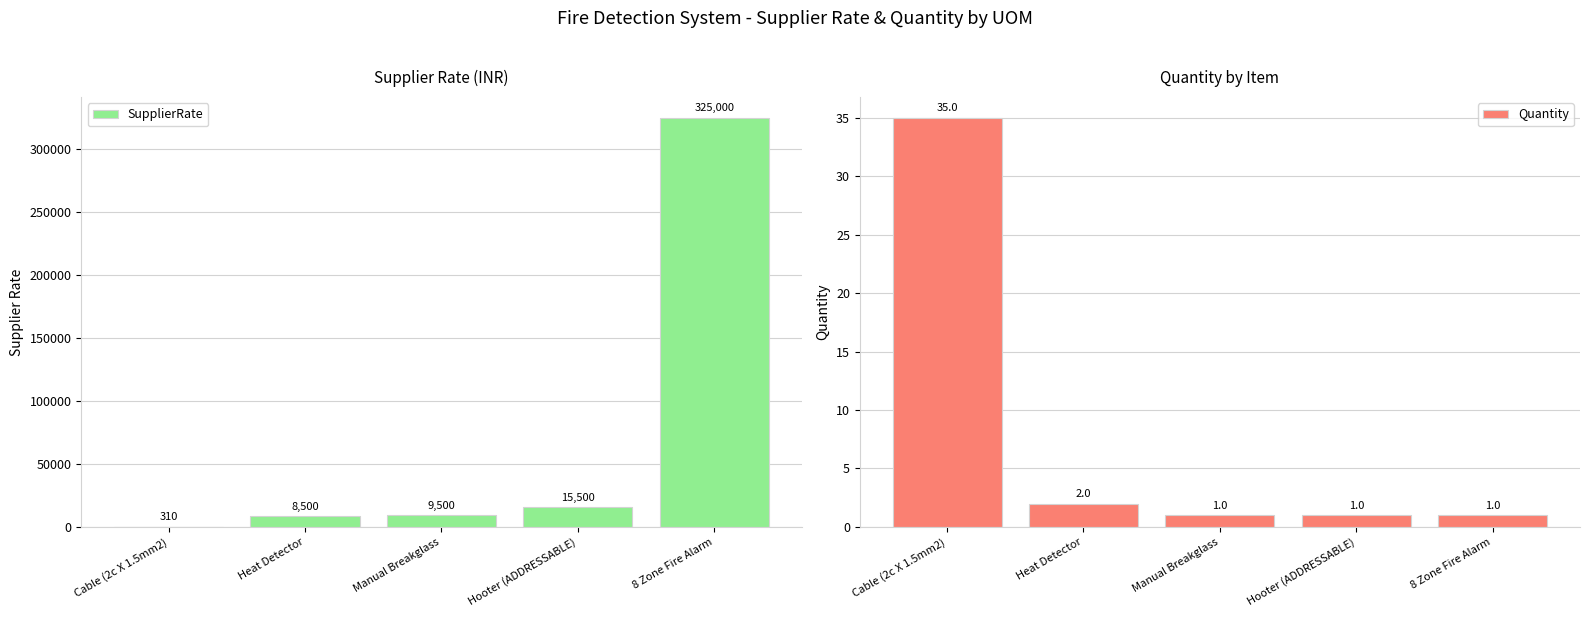

Which category has the lowest value across all series?

Manual Breakglass